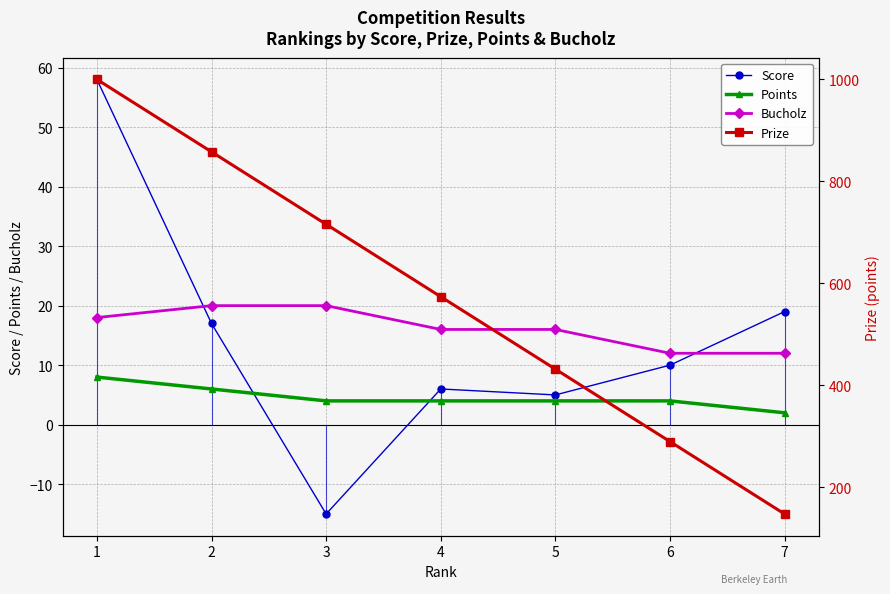

Reading left to right, extract all data points from this chart.

Score: 1=58	2=17	3=-15	4=6	5=5	6=10	7=19
Points: 1=8	2=6	3=4	4=4	5=4	6=4	7=2
Bucholz: 1=18	2=20	3=20	4=16	5=16	6=12	7=12
Prize: 1=1000	2=858	3=716	4=574	5=432	6=290	7=148